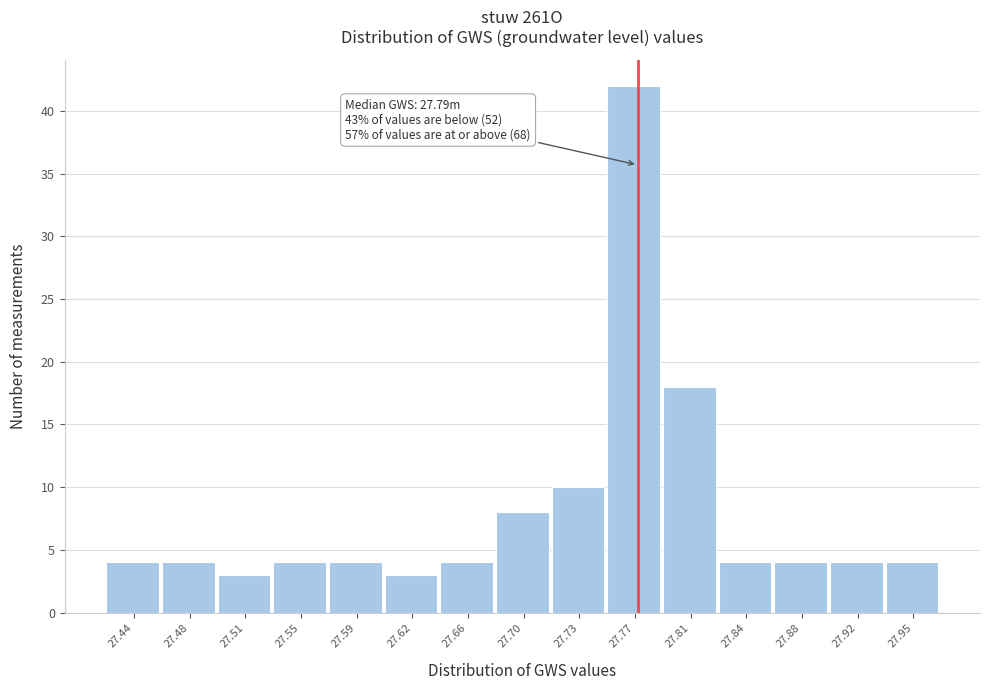

Reading left to right, list all the values displayed in this chart.

27.44=4	27.48=4	27.51=3	27.55=4	27.59=4	27.62=3	27.66=4	27.70=8	27.73=10	27.77=42	27.81=18	27.84=4	27.88=4	27.92=4	27.95=4